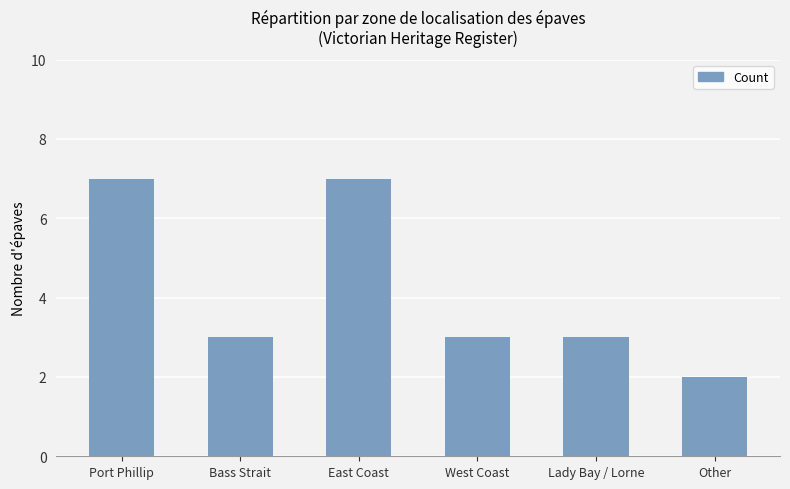

Between East Coast and Other, which is larger?

East Coast